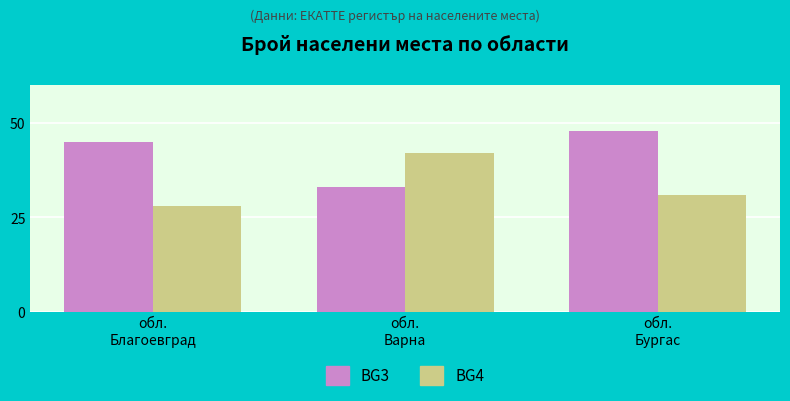

What is the difference between the maximum and second lowest values in the BG4 series?

11